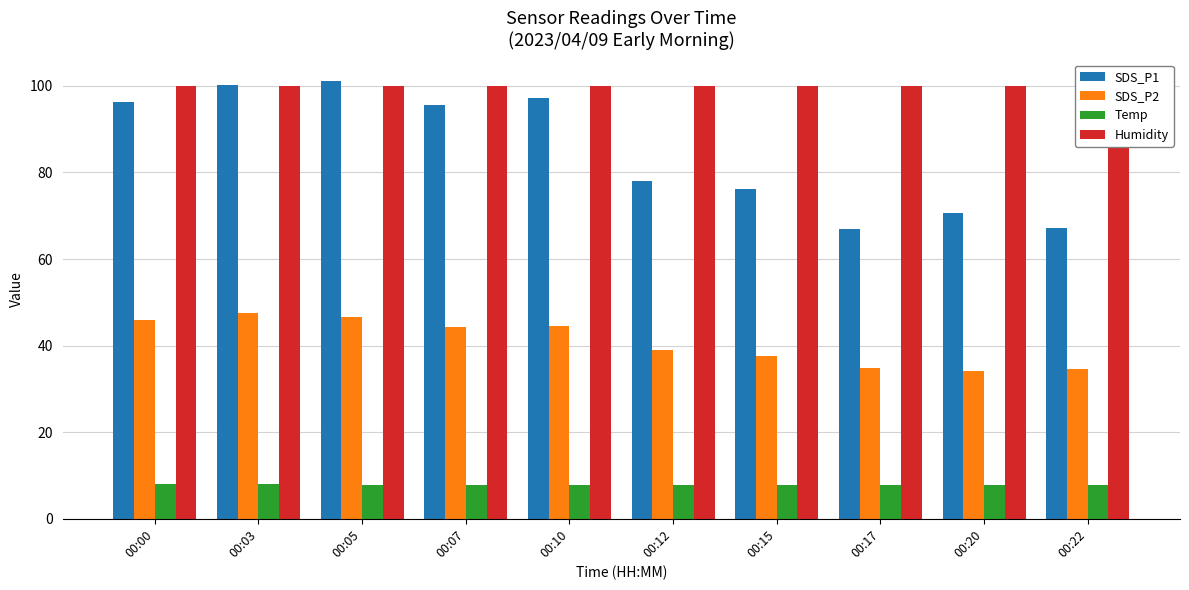

What is the value of the Humidity bar at the 10th from the left?

99.9